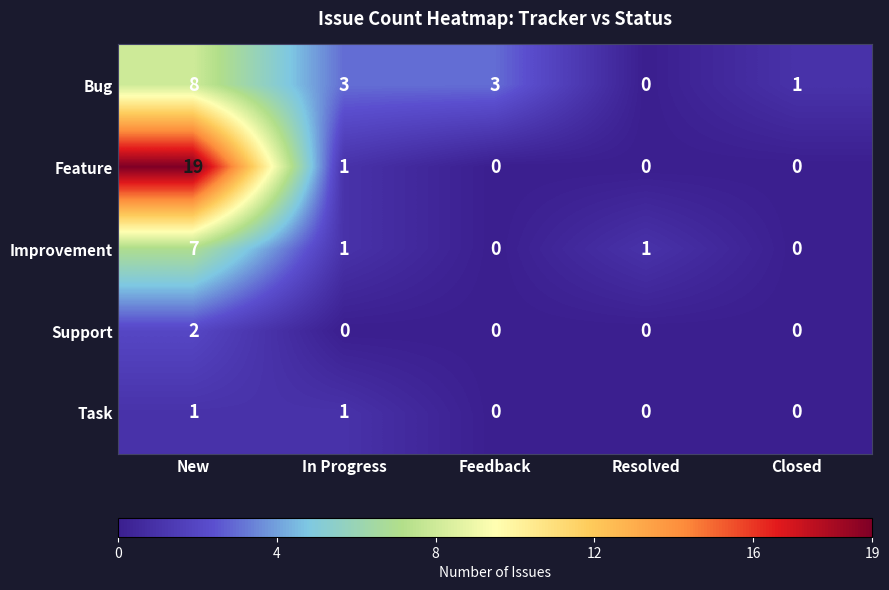

The Task series shows 1 at New. True or false?

True